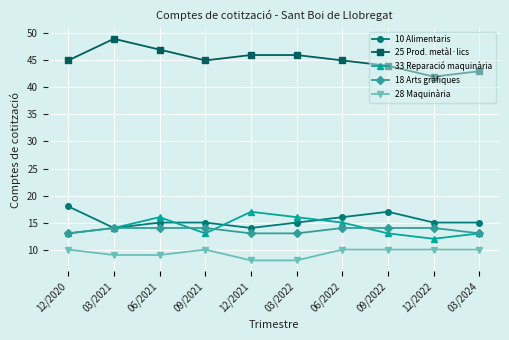

What is the value of the 18 Arts gràfiques point at the 7th from the left?

14